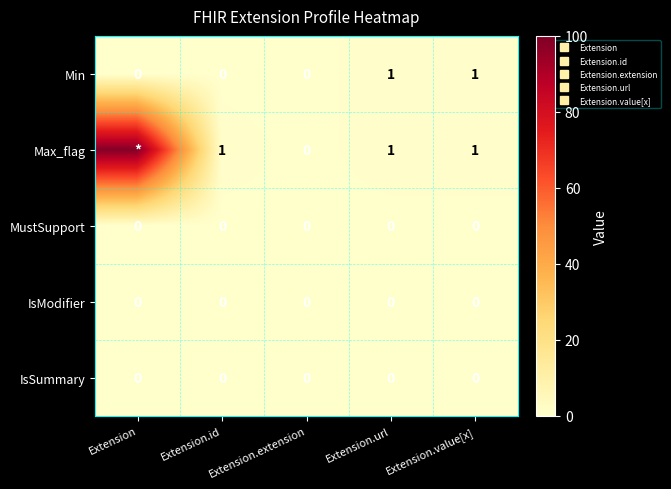

List the labels in order of MustSupport value, smallest first.

Extension, Extension.id, Extension.extension, Extension.url, Extension.value[x]